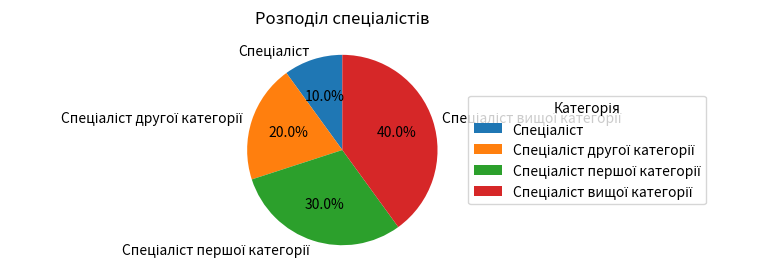

How many slices are in this pie chart?

4